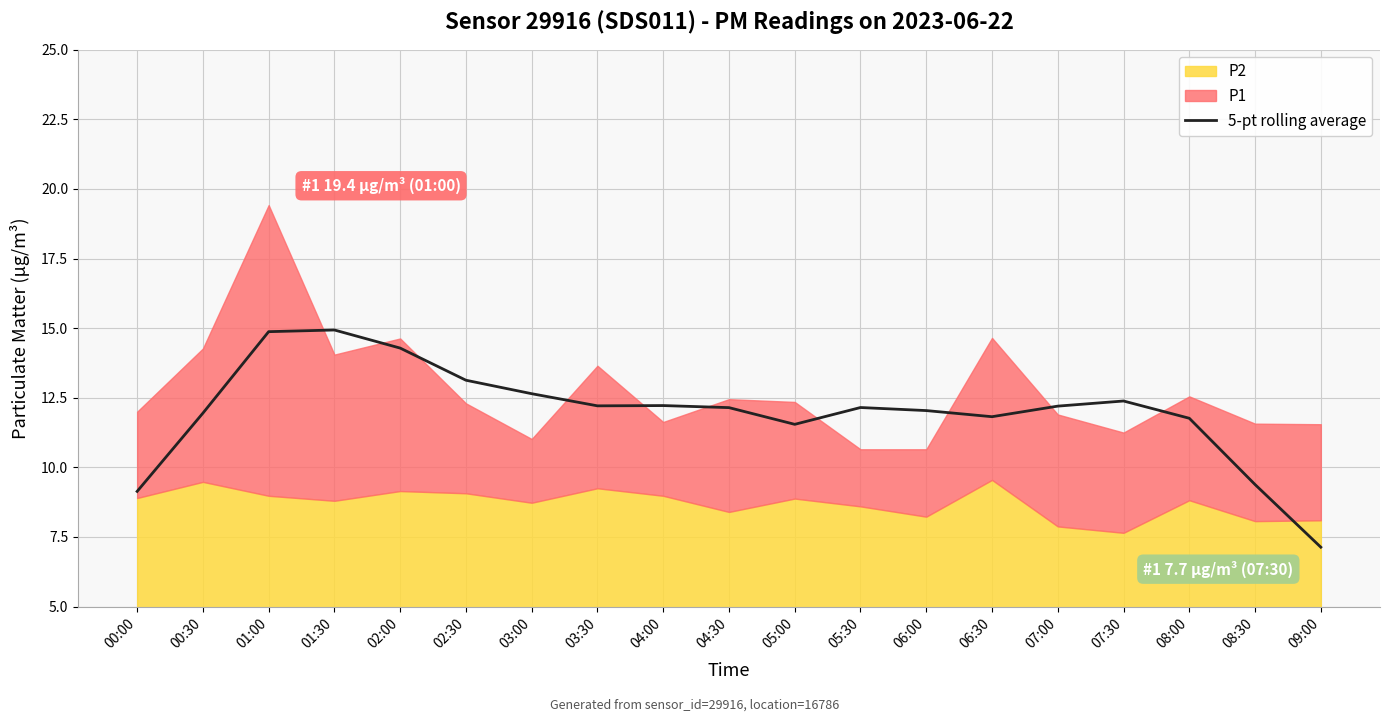

What position from the left is 00:30?

2